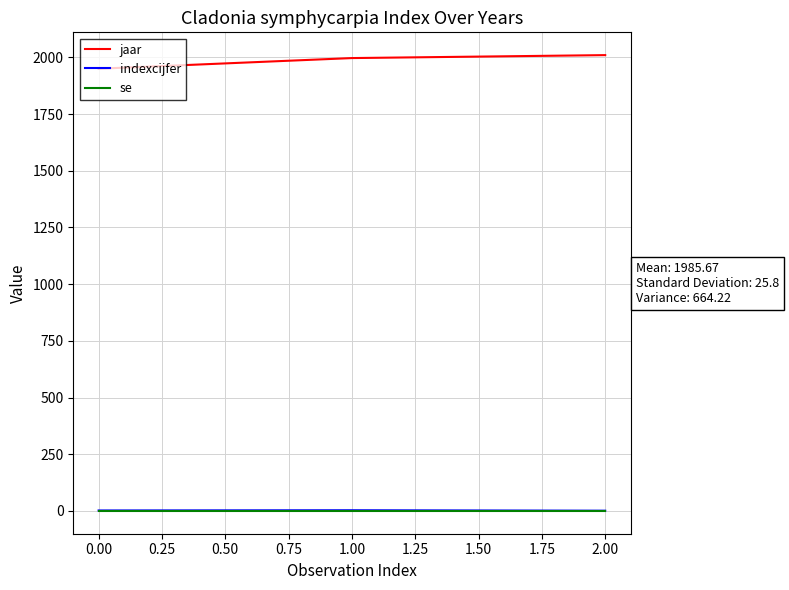

Is it true that jaar equals 1950 at 0.00?

True